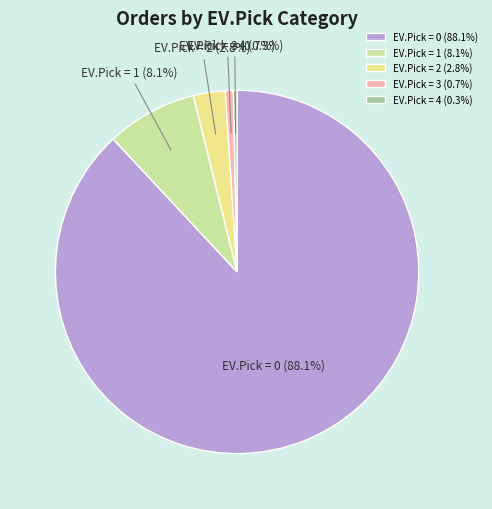

To the nearest percent, what portion does EV.Pick = 3 represent?

1%